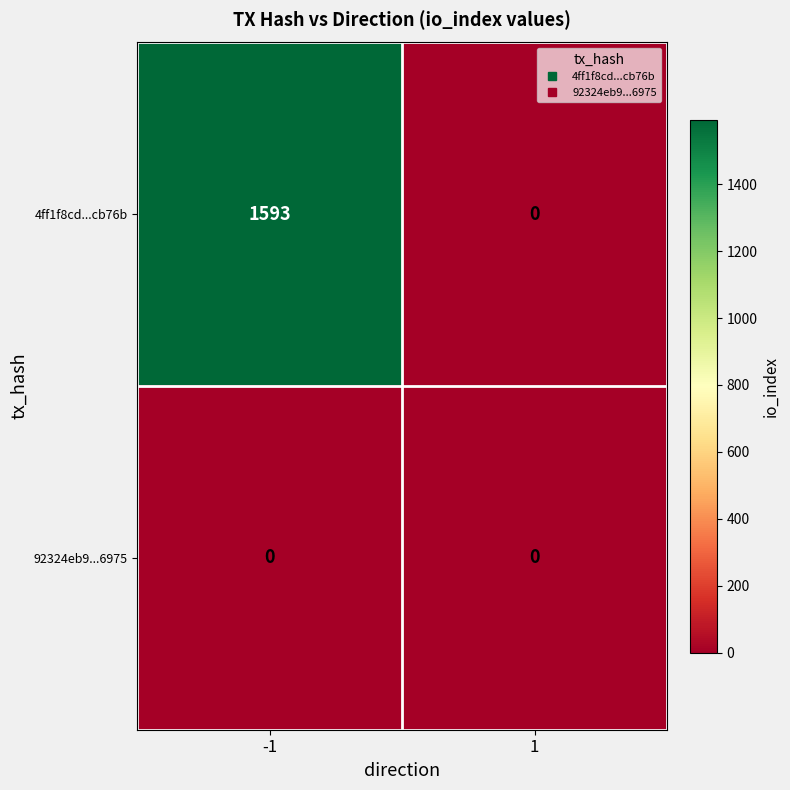

At which category is the sum across all series the highest?

-1